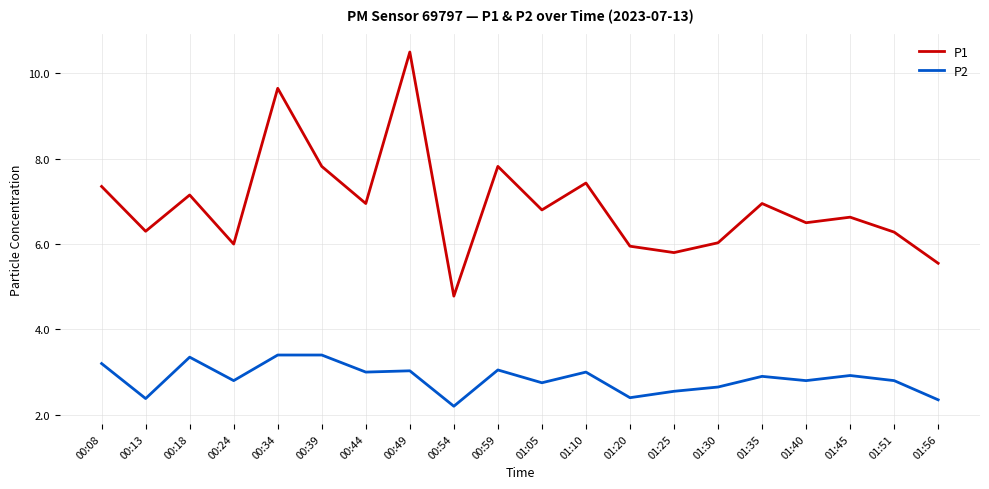

Rank the series by their maximum value, from lowest to highest.

P2, P1